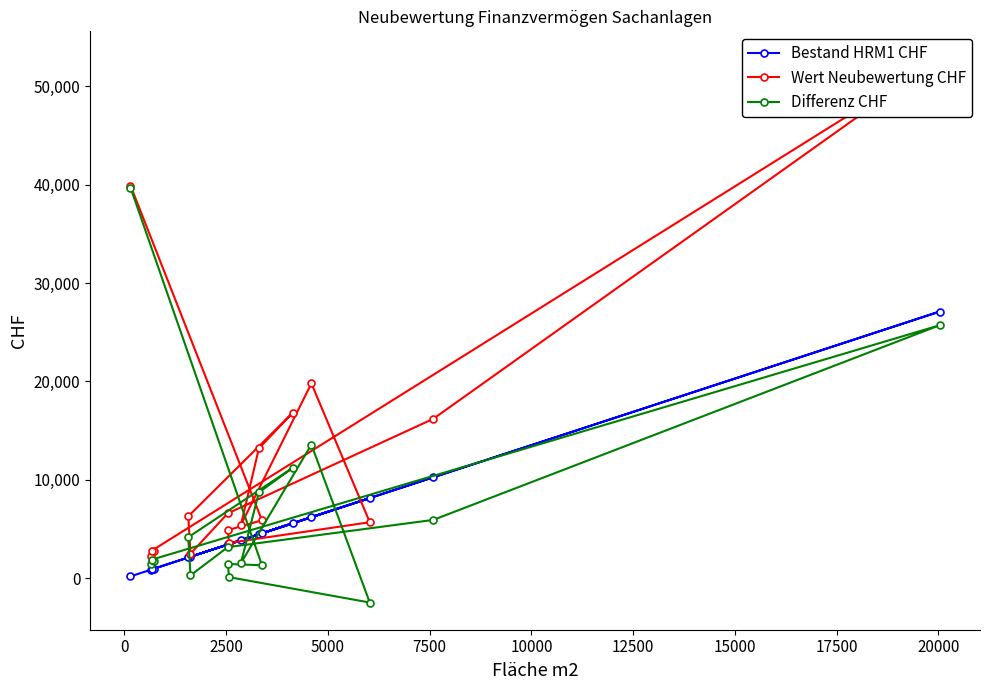

What is the greatest value displayed?

52800